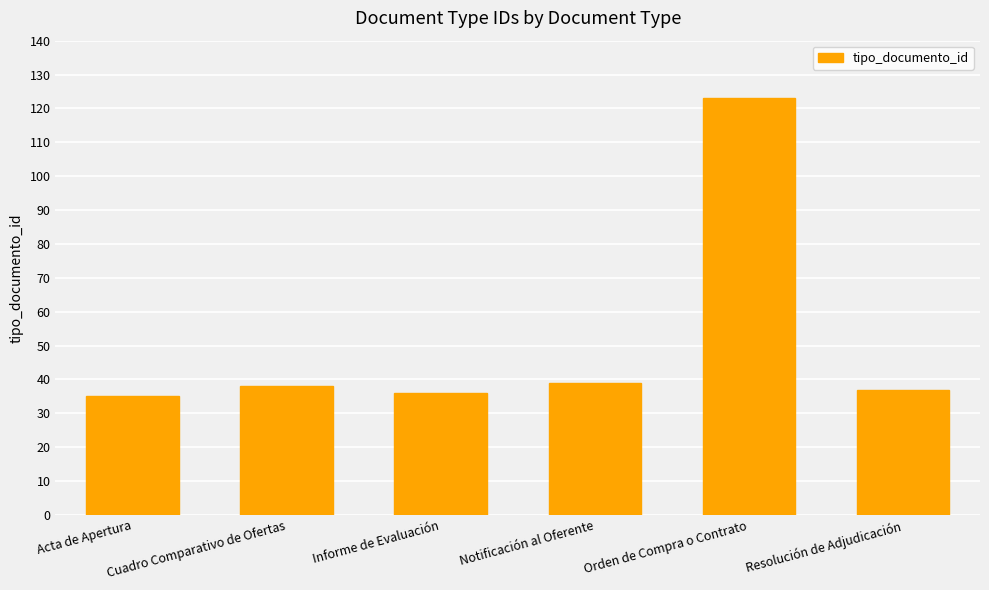

The chart shows a value of 37 at Resolución de Adjudicación. True or false?

True